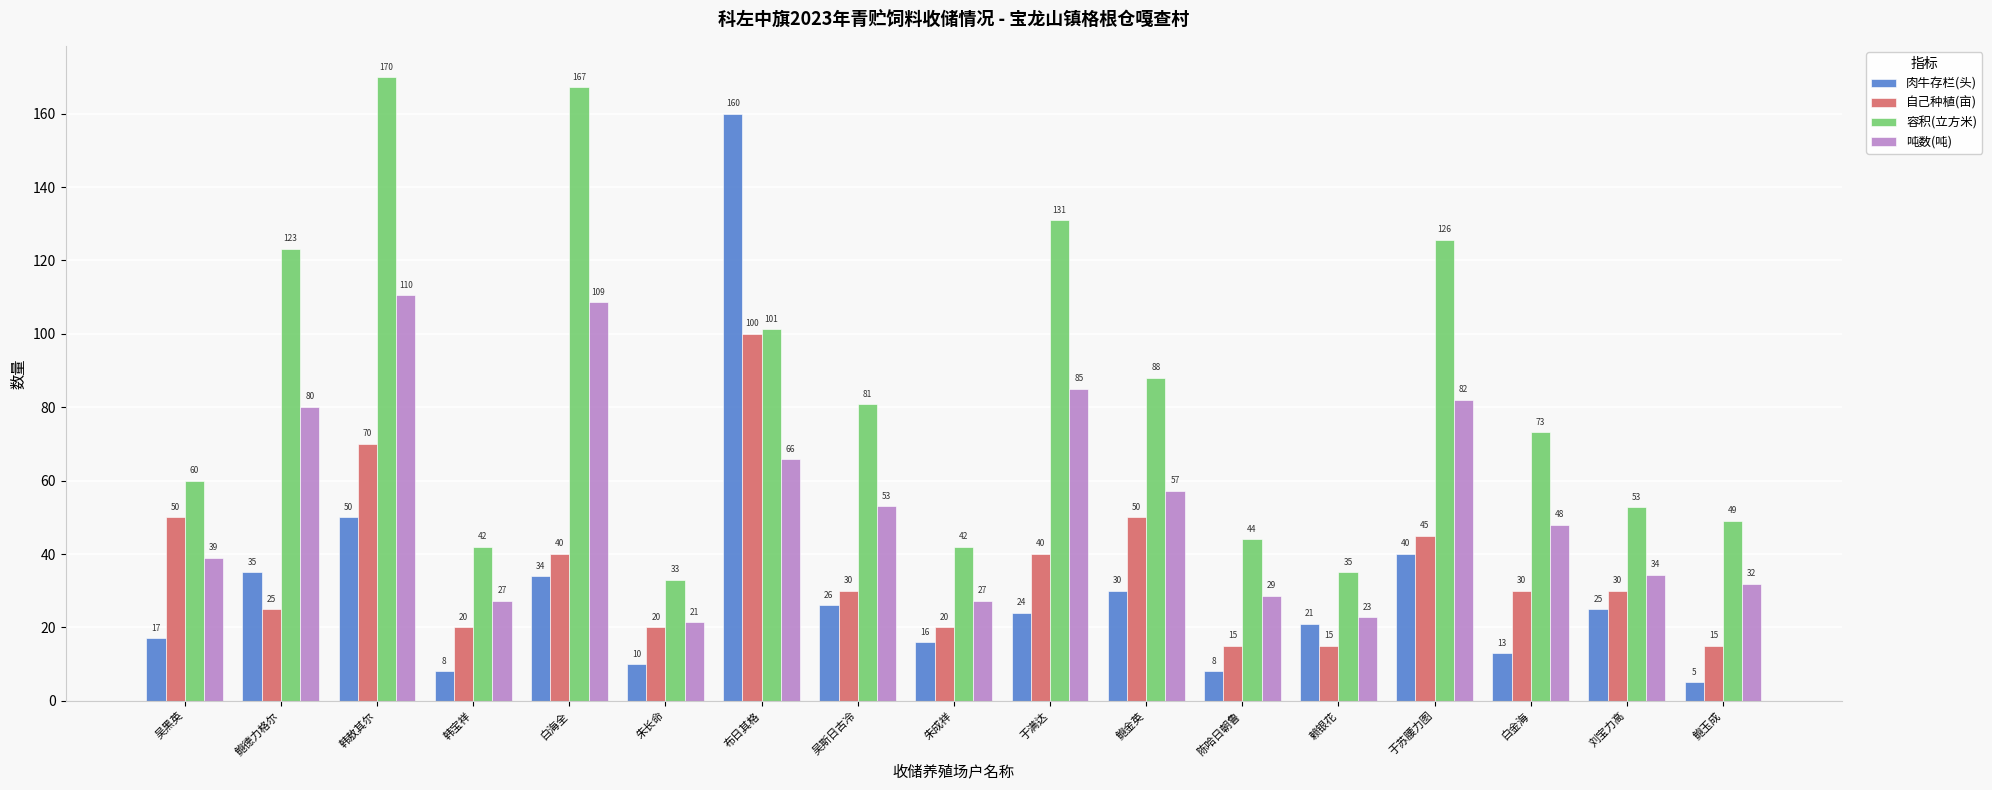

Rank the series by their maximum value, from highest to lowest.

容积(立方米), 肉牛存栏(头), 吨数(吨), 自己种植(亩)